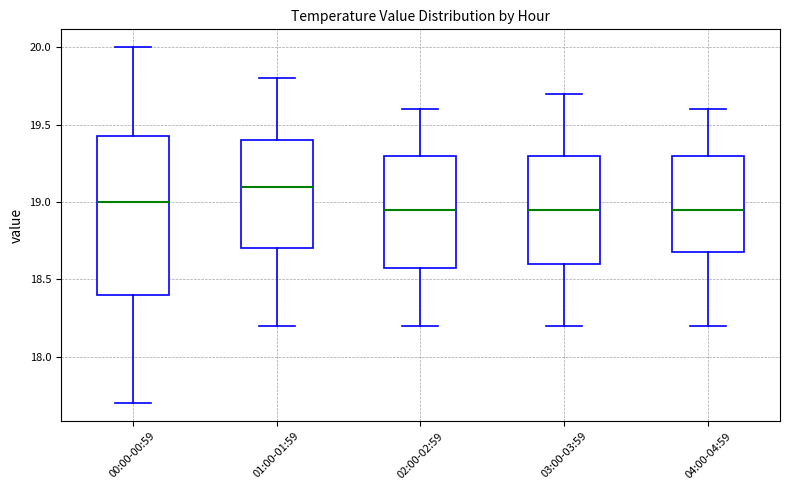

Reading left to right, read every box against the y-axis: the position of its median line, the range the box covers, and the ends of its whiskers. The values are not printed on the chart, so give them approximately, as read against the axis.

00:00-00:59: median 19.00, box 18.40 to 19.45, whiskers 17.70 to 20.00
01:00-01:59: median 19.10, box 18.70 to 19.40, whiskers 18.20 to 19.80
02:00-02:59: median 18.95, box 18.60 to 19.30, whiskers 18.20 to 19.60
03:00-03:59: median 18.95, box 18.60 to 19.30, whiskers 18.20 to 19.70
04:00-04:59: median 18.95, box 18.70 to 19.30, whiskers 18.20 to 19.60